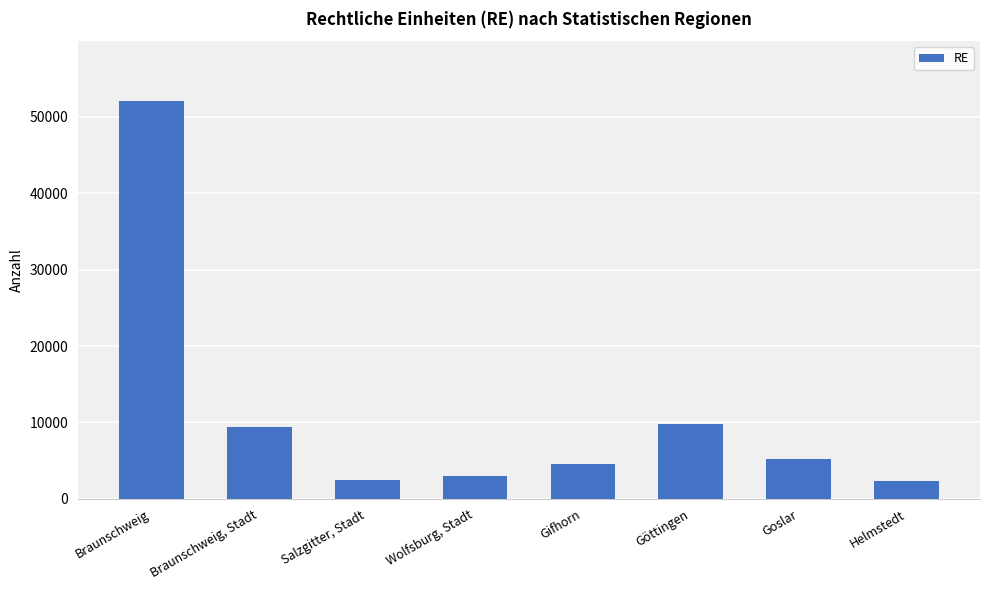

What is the change in value from Braunschweig to Braunschweig, Stadt?

-42696